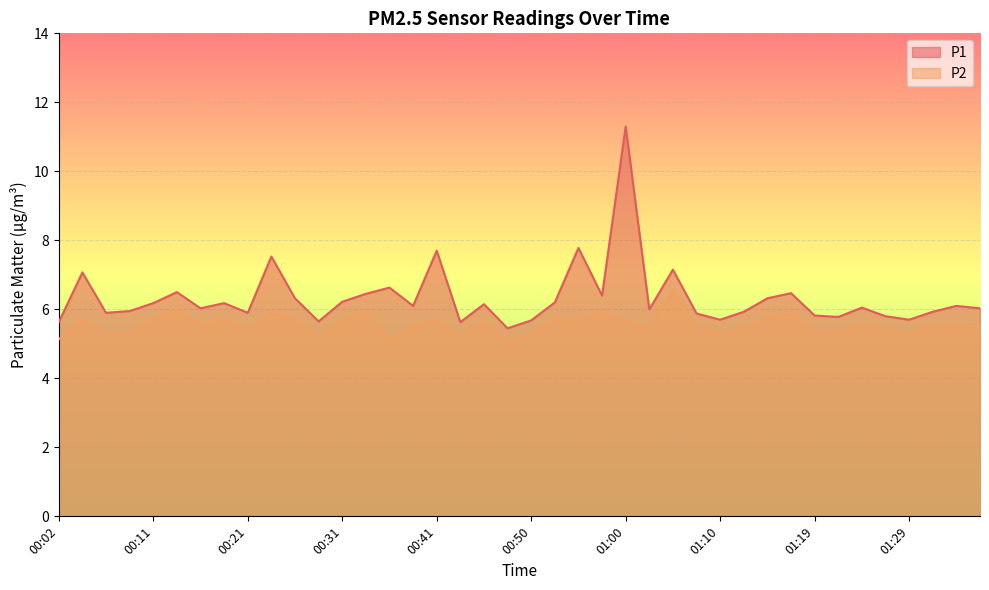

At which label is P1 closest to 8?

00:55